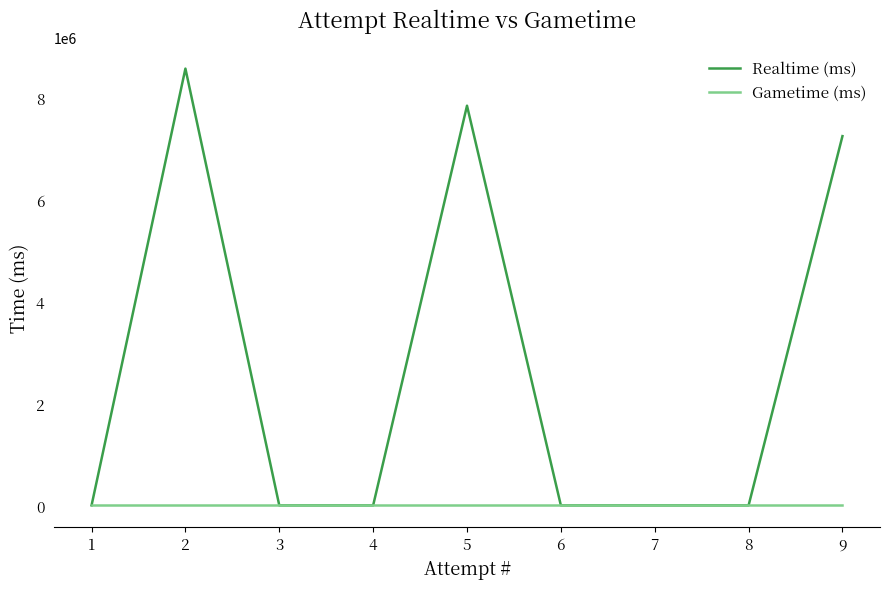

Between 7 and 1, which series saw the biggest shift?

Realtime (ms)